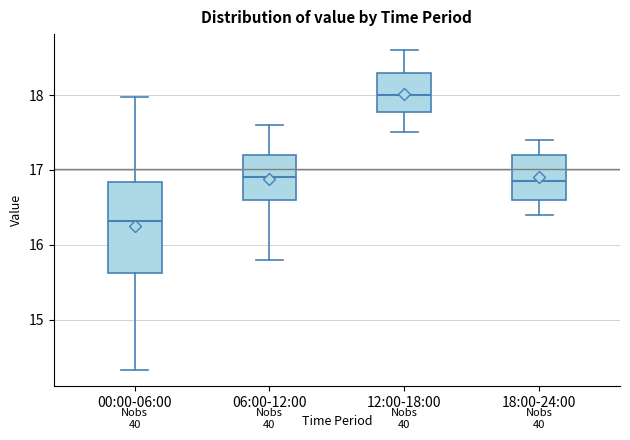

Which box's median line is the highest?

12:00-18:00